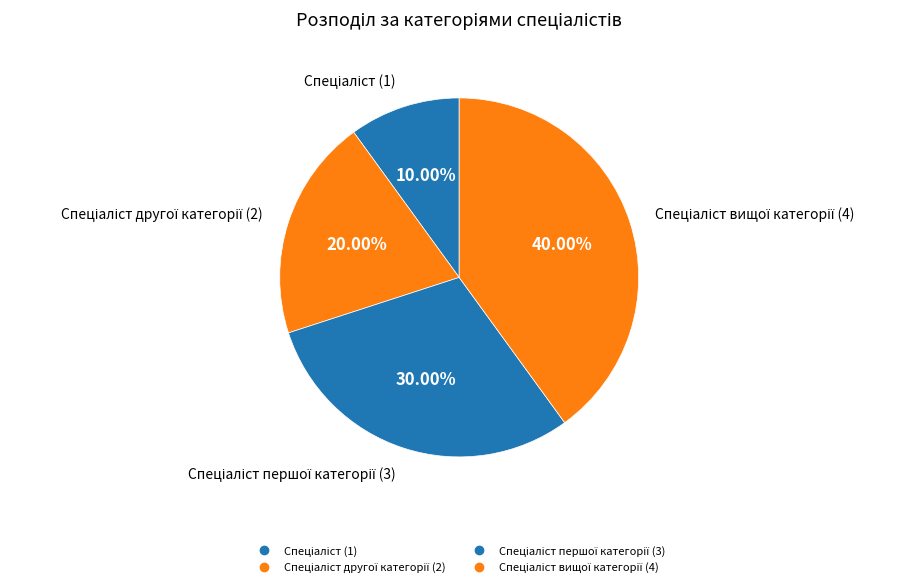

Is there a majority slice in this chart?

No